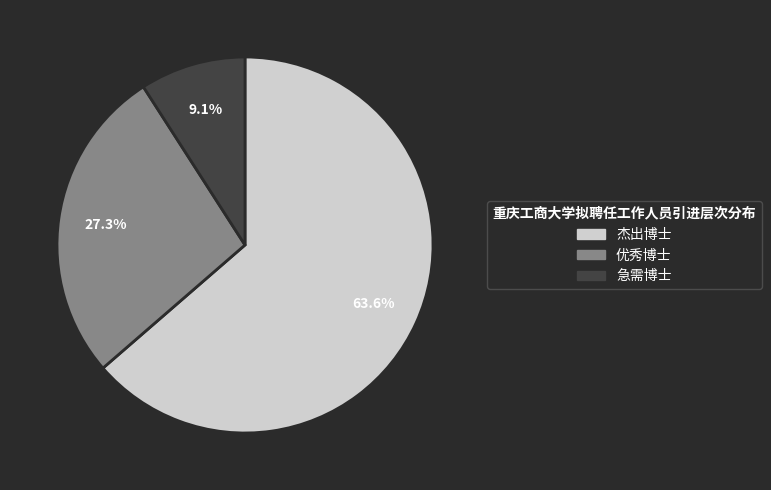

To the nearest percent, what percentage of the pie is 急需博士?

9%